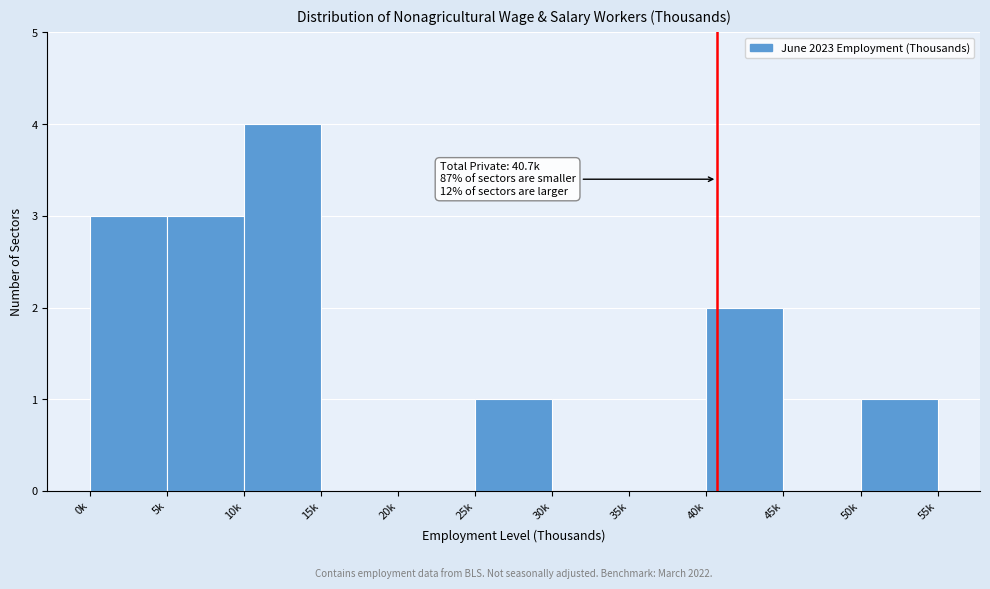

Reading right to left, list all the values displayed in this chart.

50k=1	45k=0	40k=2	35k=0	30k=0	25k=1	20k=0	15k=0	10k=4	5k=3	0k=3